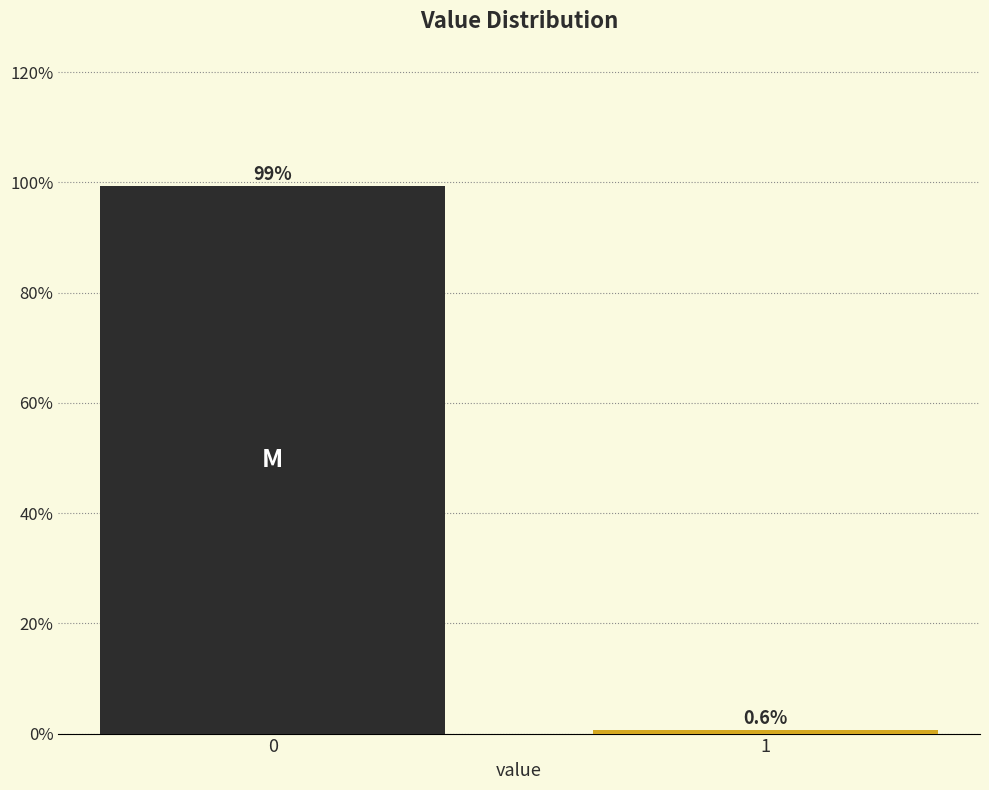

Reading left to right, what are all the values shown in this chart?

0=99.4	1=0.6